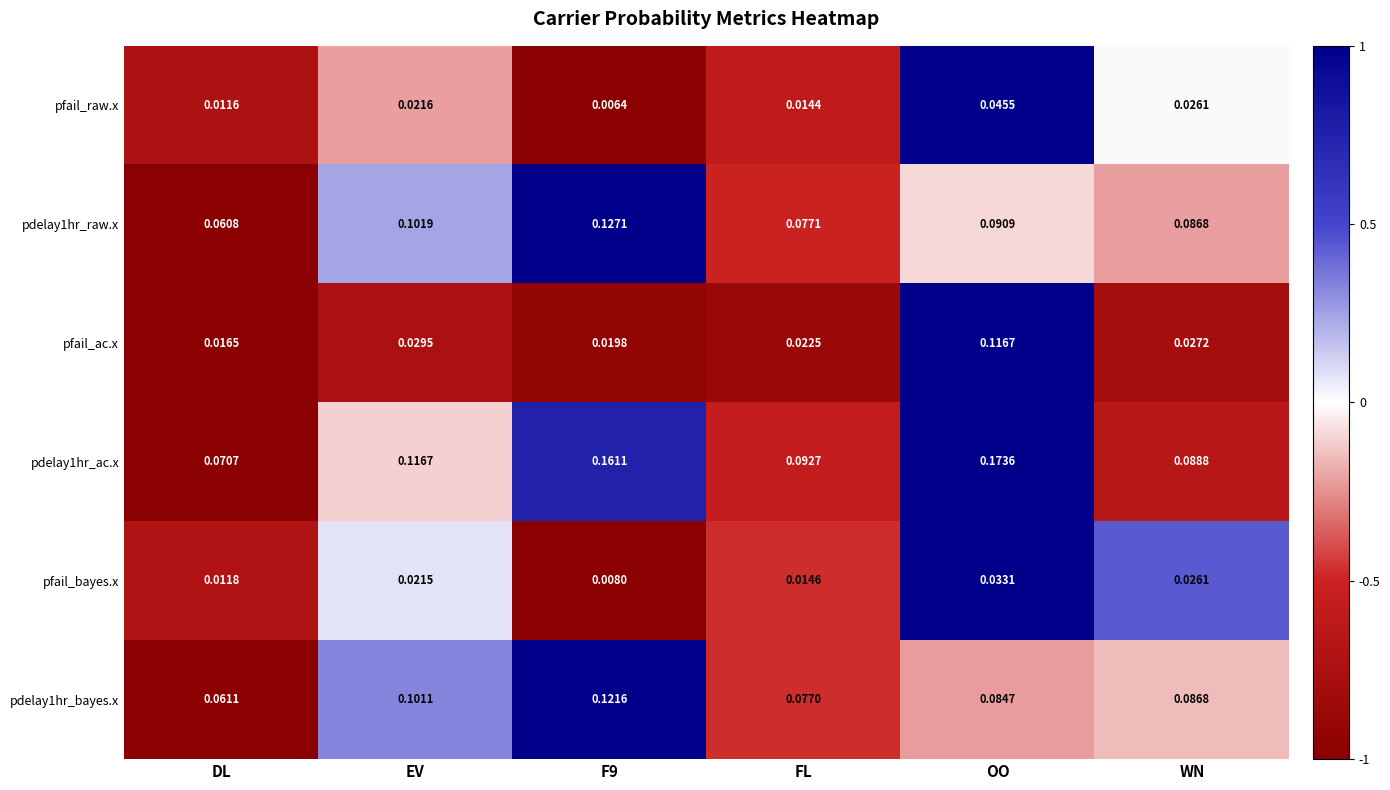

Where is pdelay1hr_ac.x nearest to the value 0?

DL